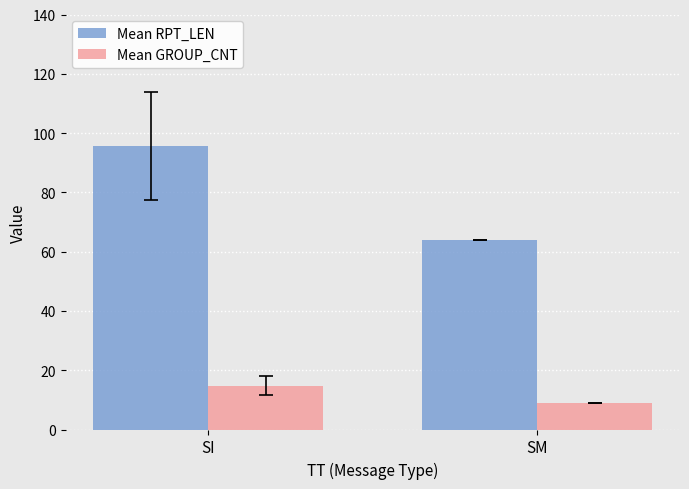

At which label is Mean RPT_LEN closest to 79?

SM